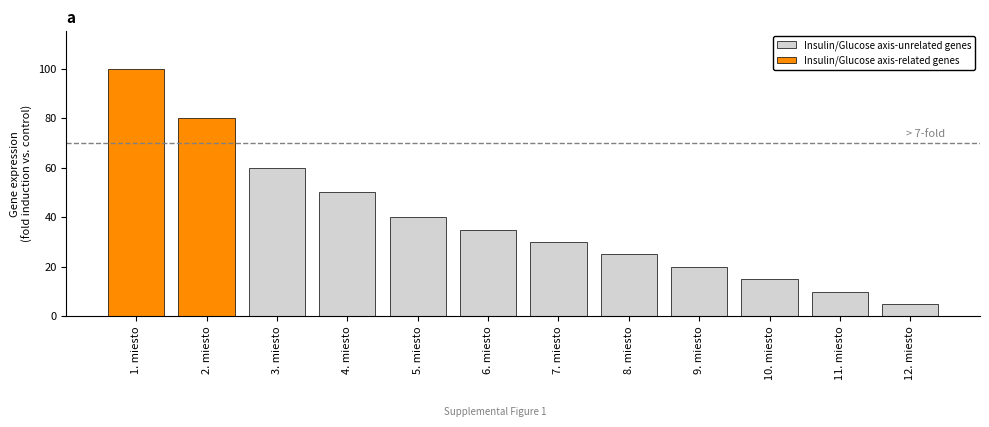

Where does the data first go above 35?

1. miesto